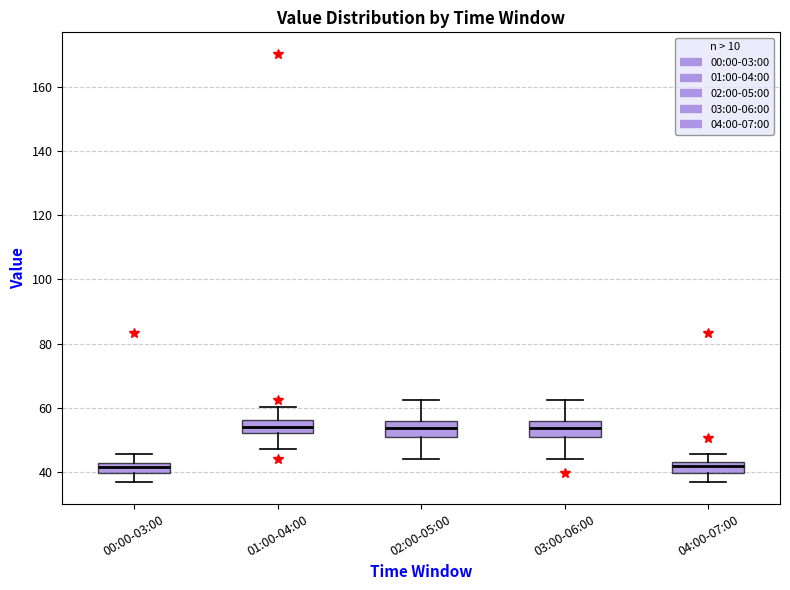

Reading left to right, transcribe this box plot: for each box, give where its median line is, the range the box spans, and where its two whiskers end, as read against the y-axis. The values are not printed on the chart, so give them approximately, as read against the axis.

00:00-03:00: median 42 (inside the box), box 40 to 42, whiskers 36 to 46
01:00-04:00: median 54, box 52 to 56, whiskers 48 to 60
02:00-05:00: median 54, box 50 to 56, whiskers 44 to 62
03:00-06:00: median 54, box 50 to 56, whiskers 44 to 62
04:00-07:00: median 42, box 40 to 44, whiskers 36 to 46